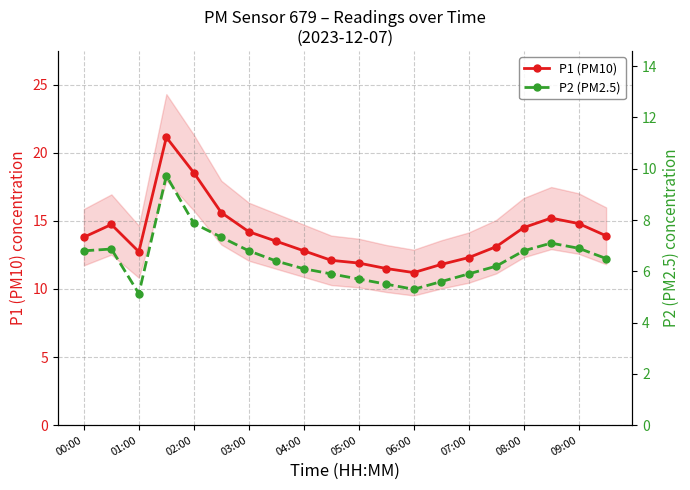

Rank the series by their maximum value, from highest to lowest.

P1 (PM10), P2 (PM2.5)